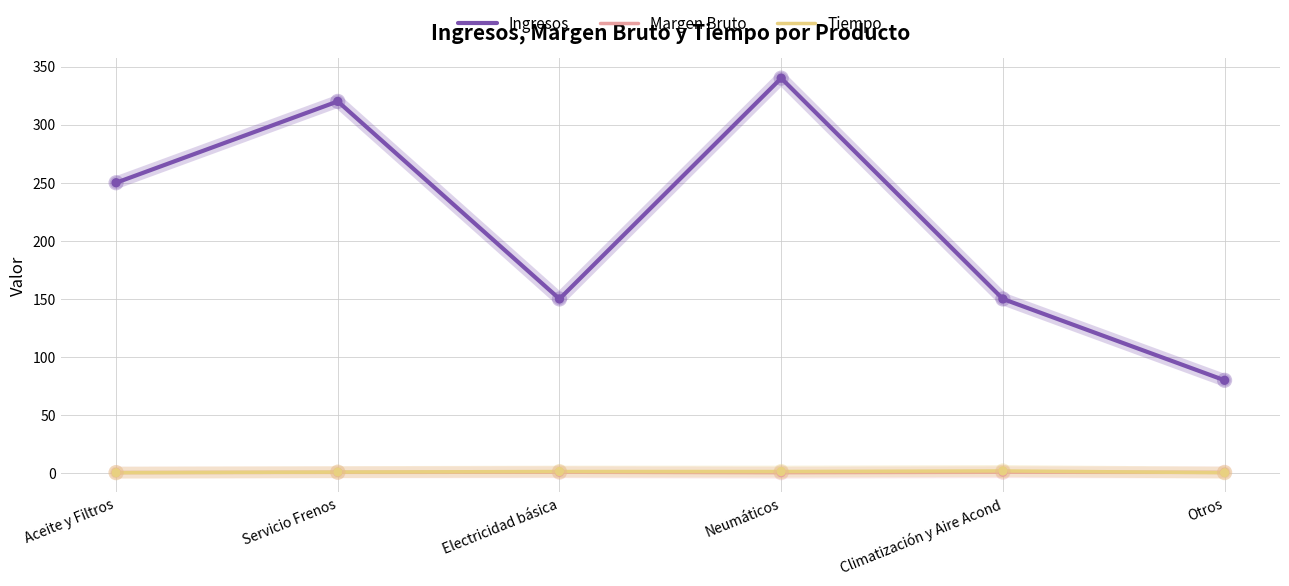

What are all the series names shown in the legend?

Ingresos, Margen Bruto, Tiempo